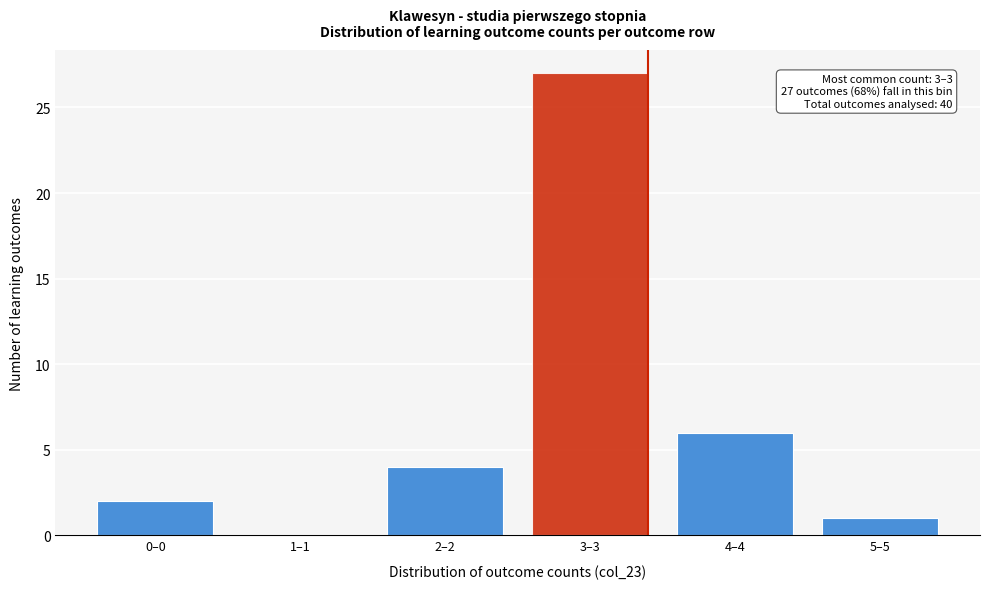

Reading left to right, extract all data points from this chart.

0–0=2	1–1=0	2–2=4	3–3=27	4–4=6	5–5=1